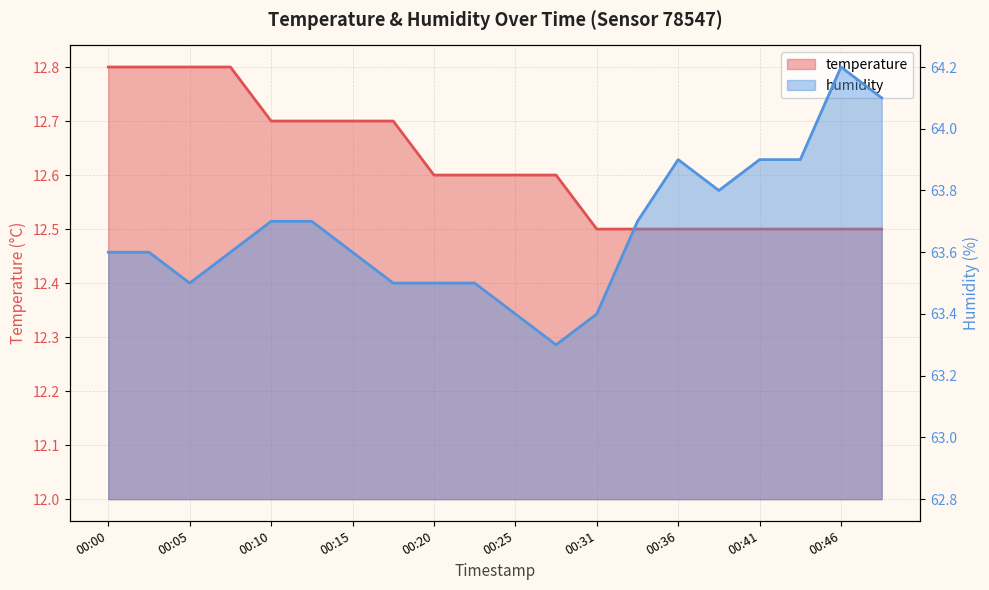

Reading left to right, transcribe all the data shown in this chart.

temperature: 00:00=12.8	00:02=12.8	00:05=12.8	00:07=12.8	00:10=12.7	00:12=12.7	00:15=12.7	00:18=12.7	00:20=12.6	00:23=12.6	00:25=12.6	00:28=12.6	00:31=12.5	00:33=12.5	00:36=12.5	00:38=12.5	00:41=12.5	00:44=12.5	00:46=12.5	00:49=12.5
humidity: 00:00=63.6	00:02=63.6	00:05=63.5	00:07=63.6	00:10=63.7	00:12=63.7	00:15=63.6	00:18=63.5	00:20=63.5	00:23=63.5	00:25=63.4	00:28=63.3	00:31=63.4	00:33=63.7	00:36=63.9	00:38=63.8	00:41=63.9	00:44=63.9	00:46=64.2	00:49=64.1